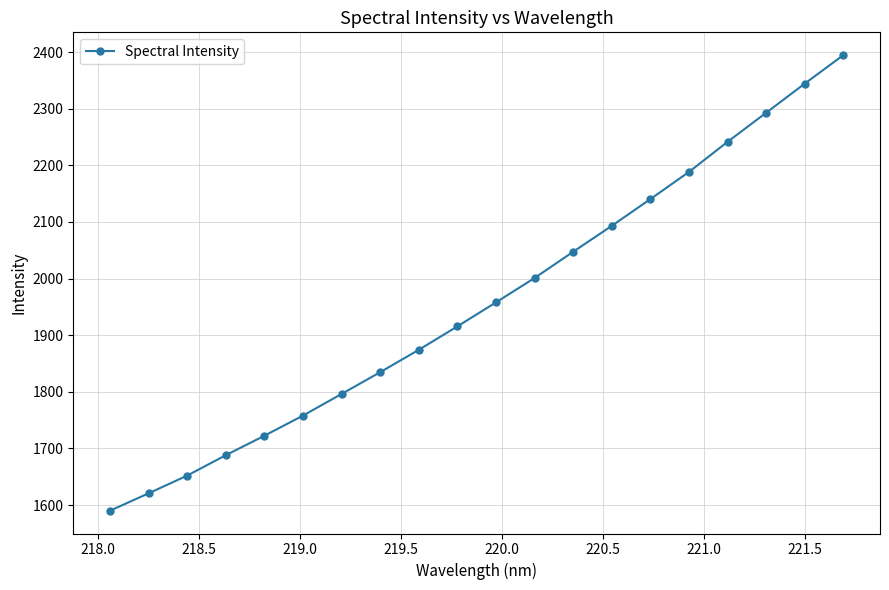

What is the difference between the second highest and minimum values?

754.4